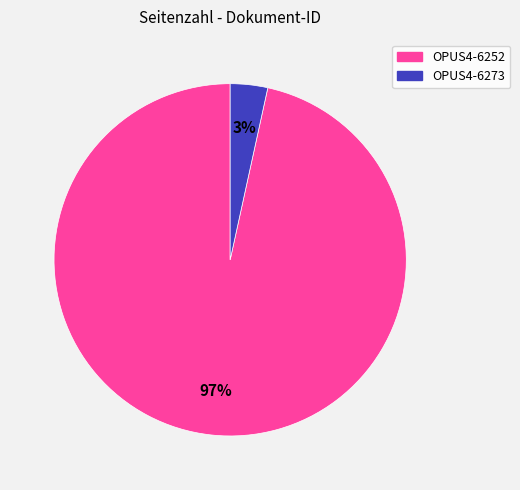

Combined, do OPUS4-6252 and OPUS4-6273 account for over 50%?

Yes